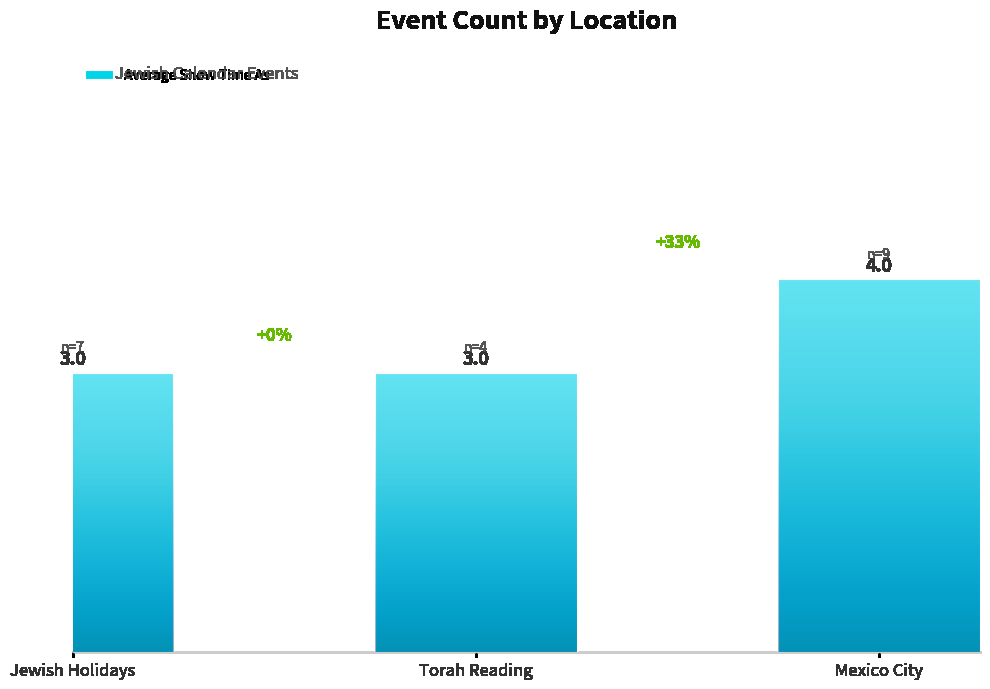

What is the difference between the maximum and minimum values?

1